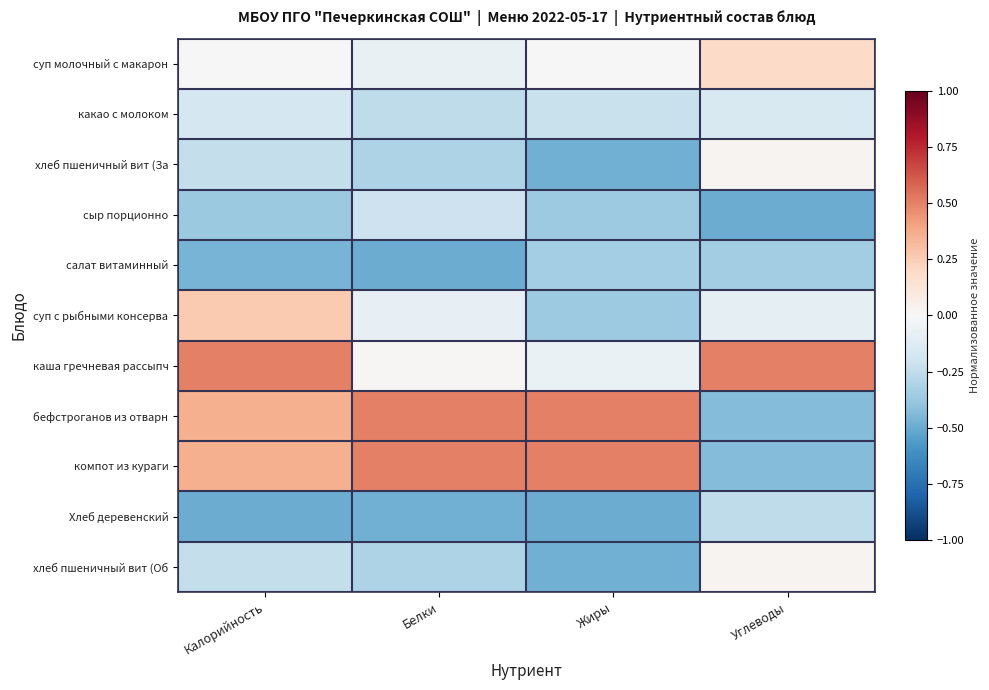

At which category does the chart reach its minimum across all series?

Углеводы